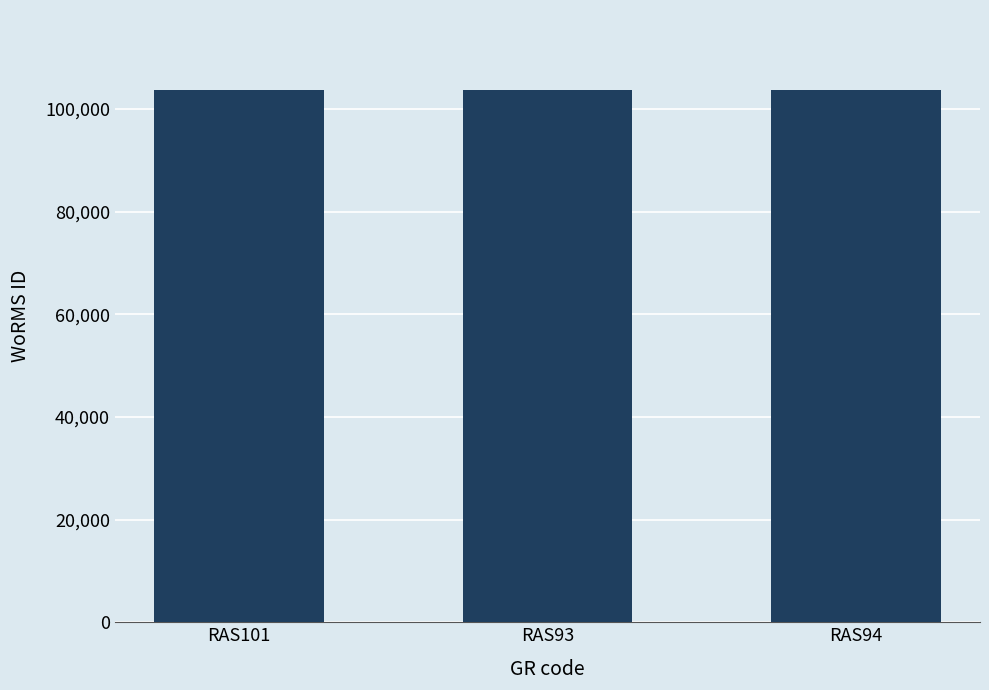

How many distinct data groups are displayed?

1